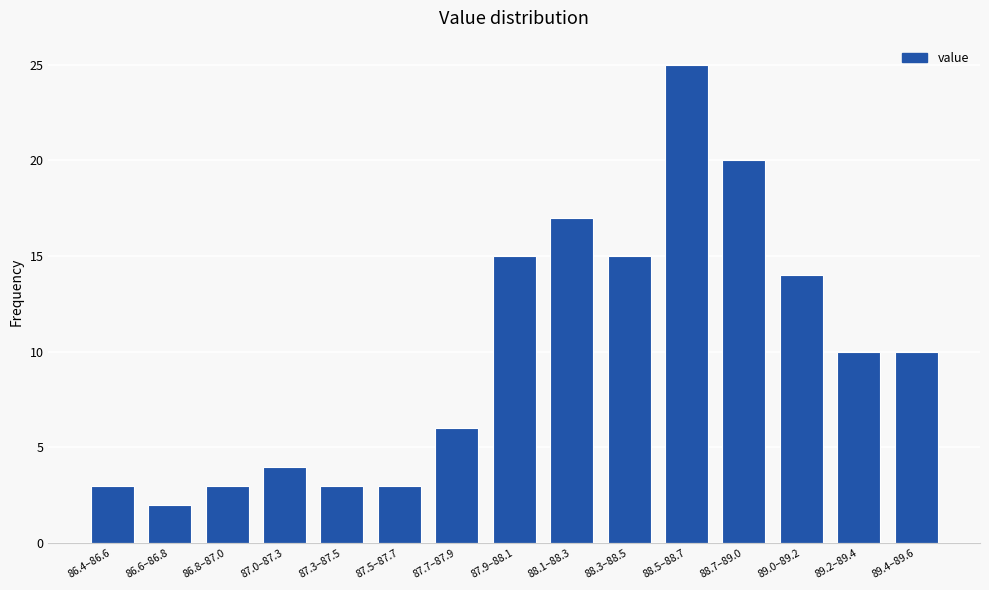

Reading left to right, transcribe all the data shown in this chart.

3	2	3	4	3	3	6	15	17	15	25	20	14	10	10